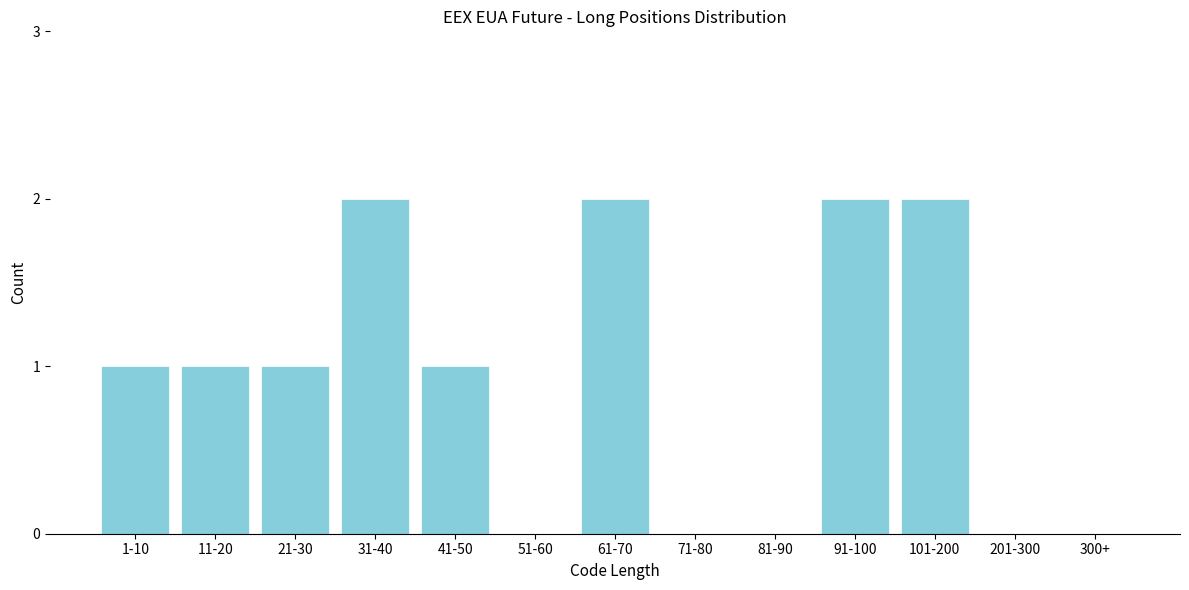

Reading left to right, extract all data points from this chart.

1-10=1	11-20=1	21-30=1	31-40=2	41-50=1	51-60=0	61-70=2	71-80=0	81-90=0	91-100=2	101-200=2	201-300=0	300+=0